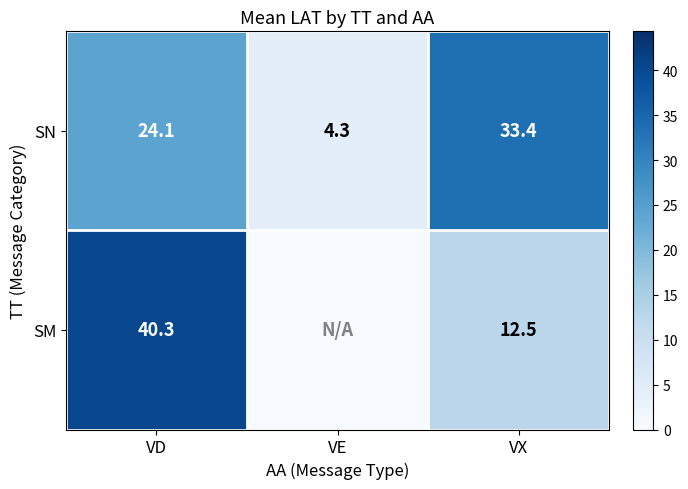

True or false: SM has a value of 40.3 at VD.

True